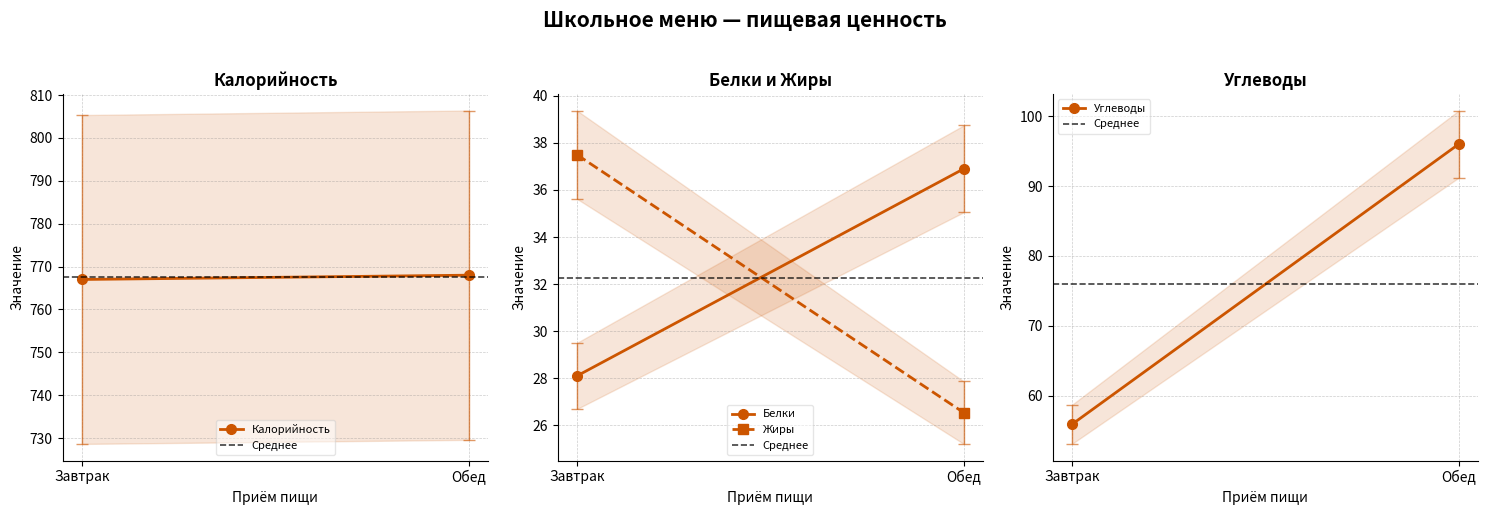

Count the Калорийность values in the range 767 to 768.

2